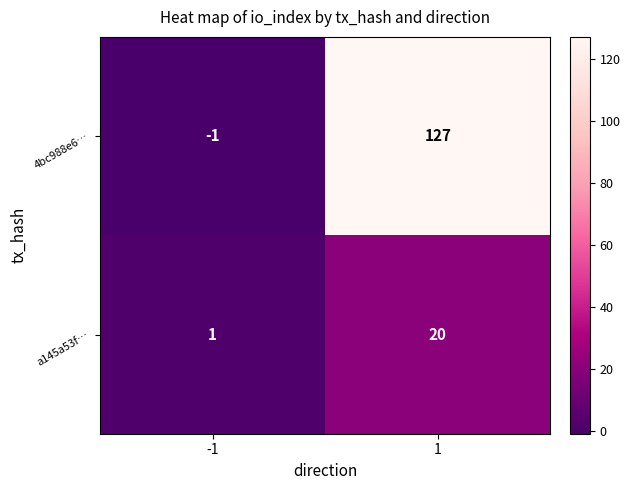

At how many categories does at least one series exceed 47?

1